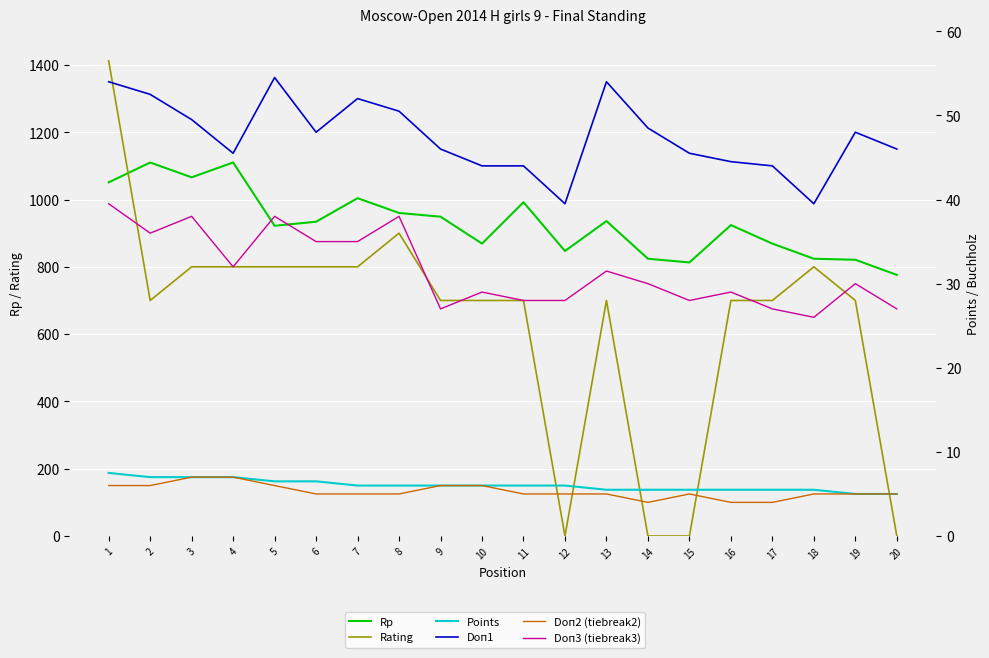

How many categories are shown in the chart?

20